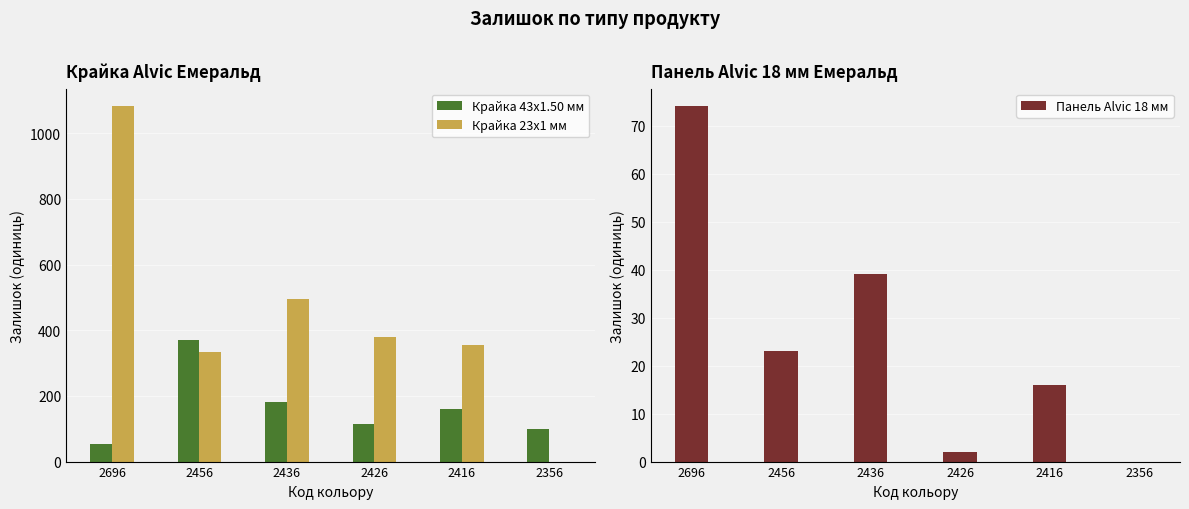

At how many categories does at least one series exceed 242?

5